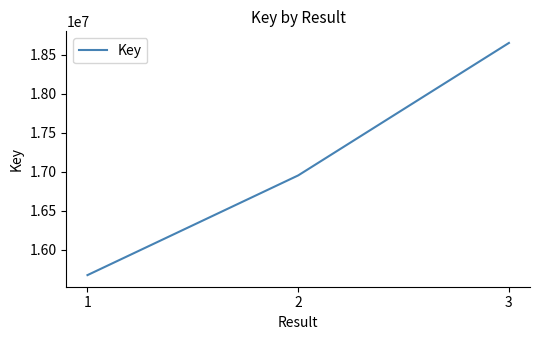

List the labels in order of value, largest first.

3, 2, 1